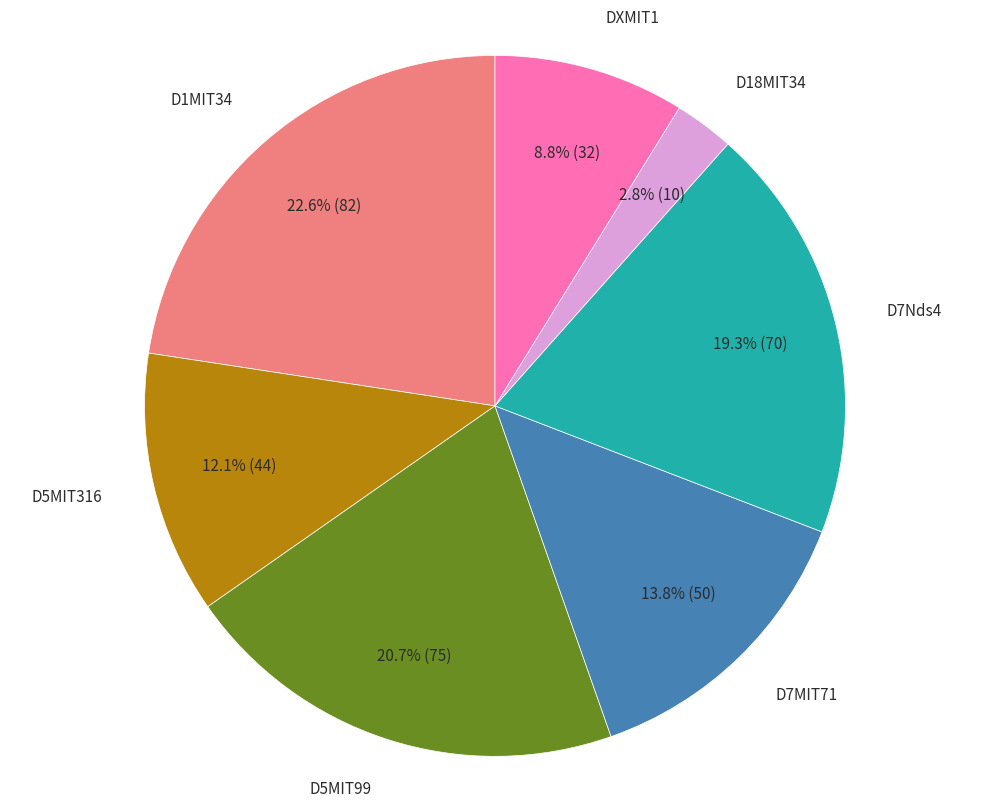

Is there any slice that represents more than half of the pie?

No